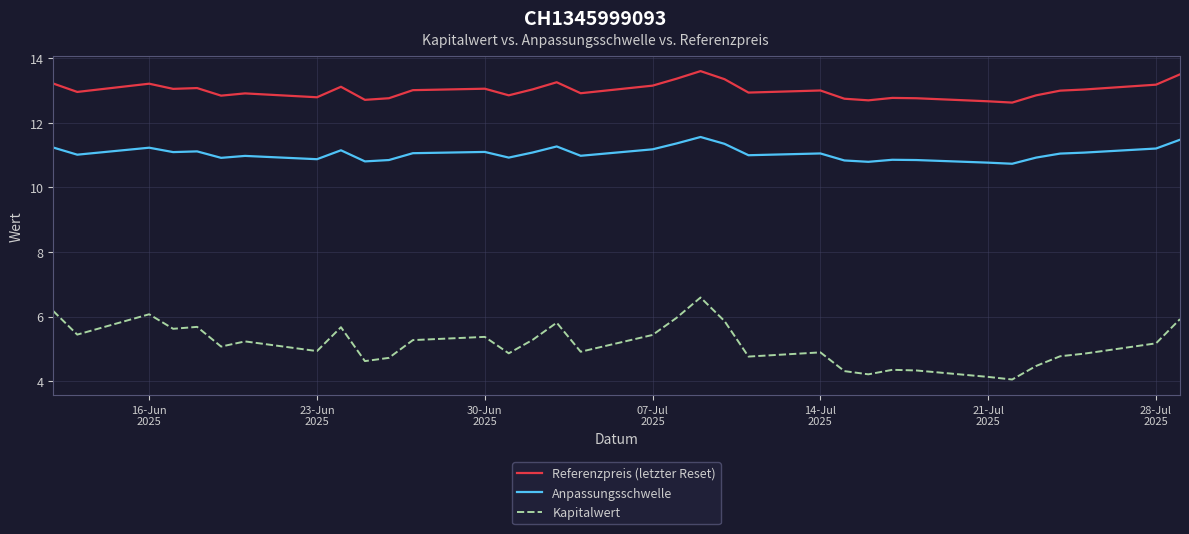

Which series has the largest total across all categories?

Referenzpreis (letzter Reset)